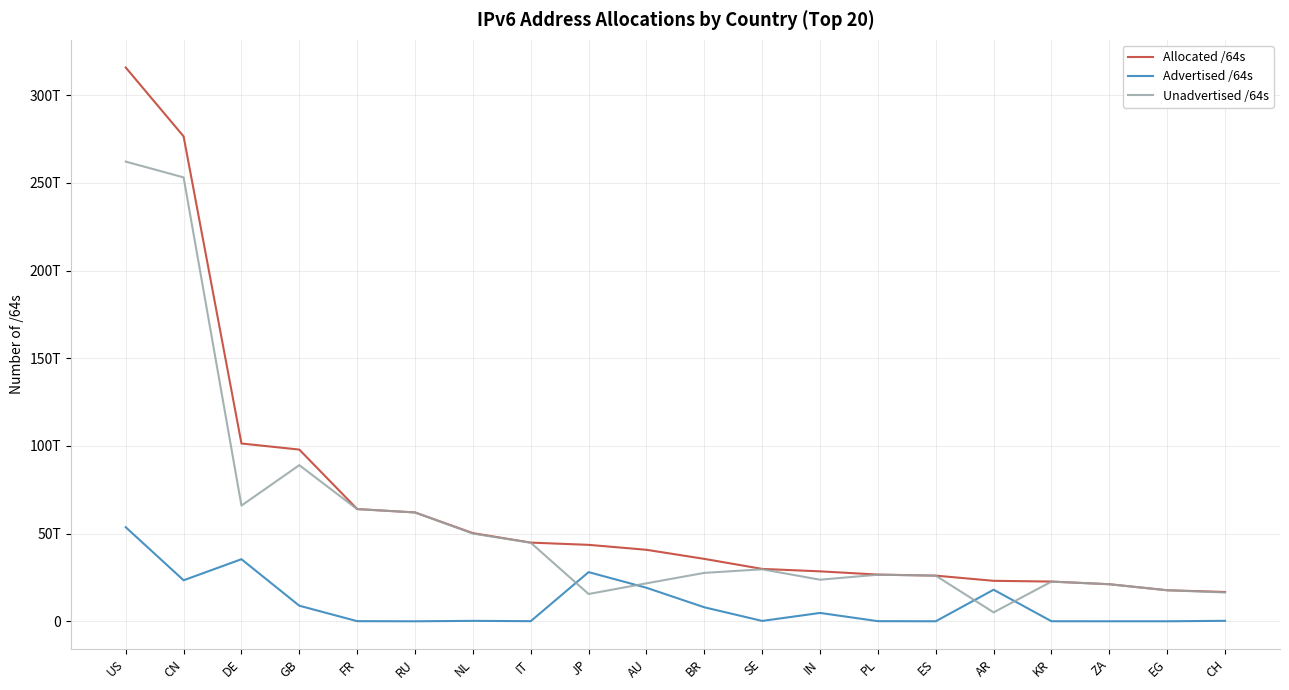

In Unadvertised /64s, how many points are higher than both neighbors (excluding endpoints)?

4